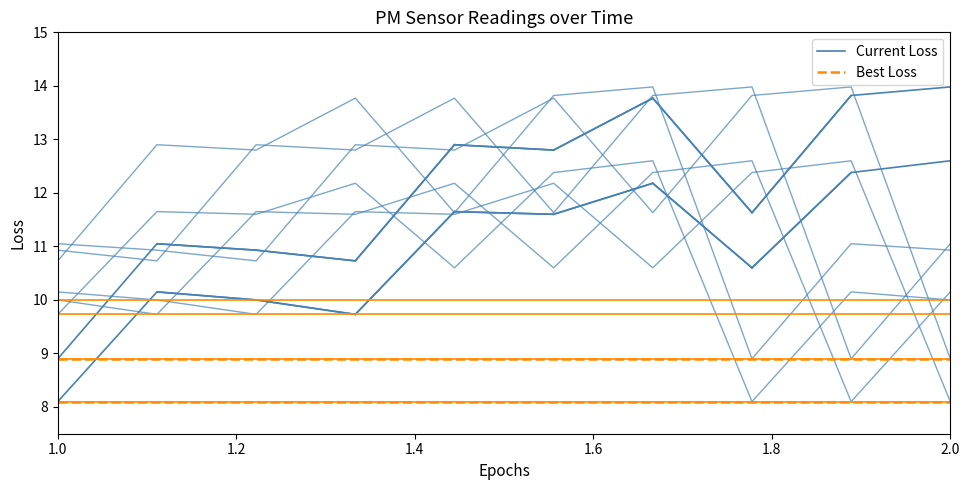

True or false: P2 and P1 cross at least once.

False